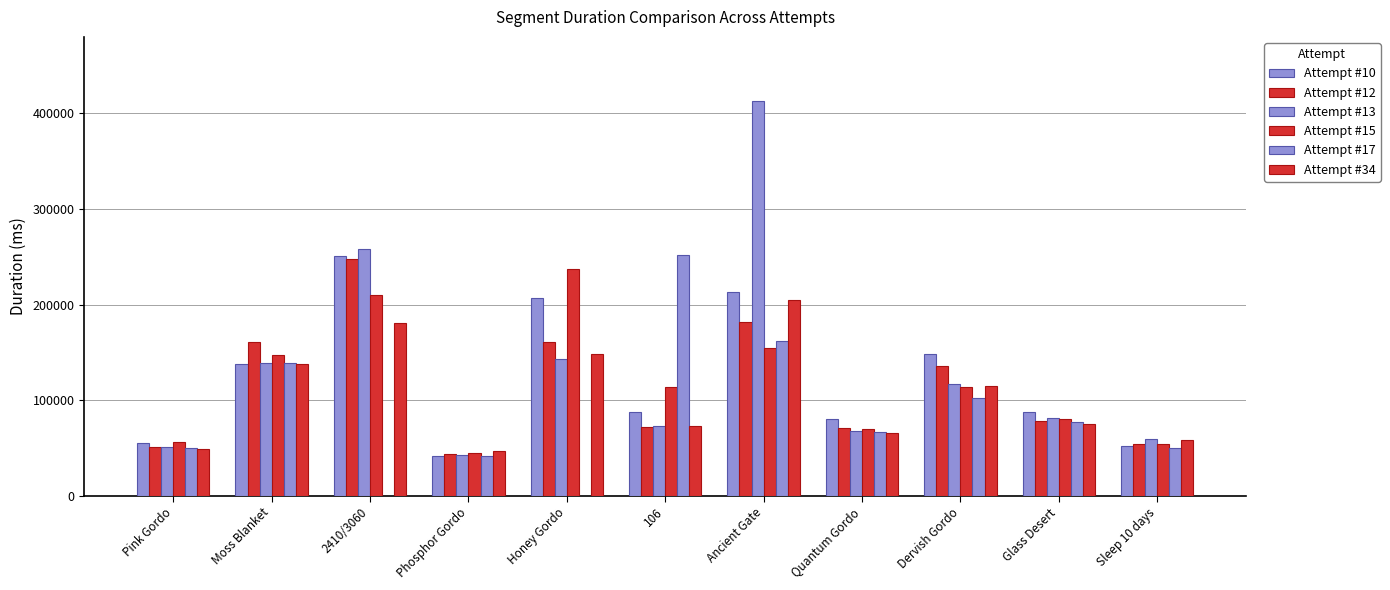

What is the difference between the maximum and minimum values in the Attempt #13 series?

370526.0